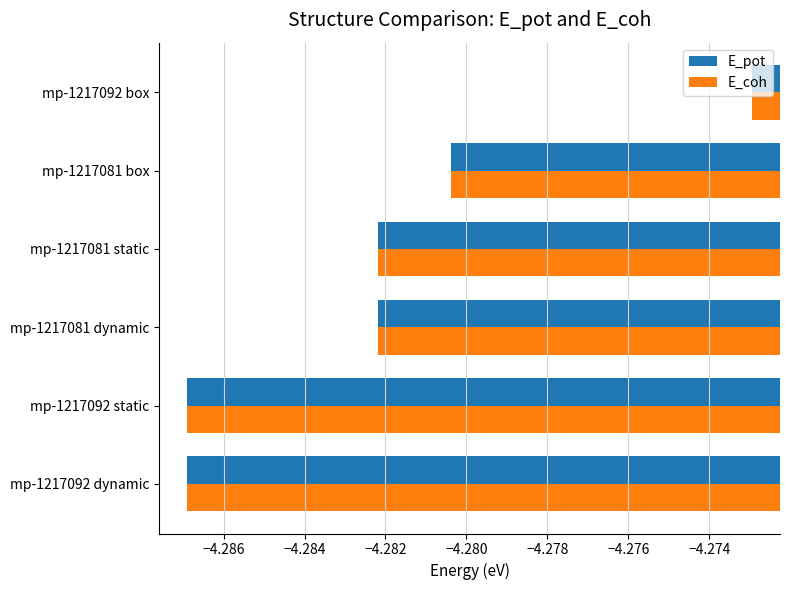

At which label is E_coh closest to -4?

mp-1217092 box